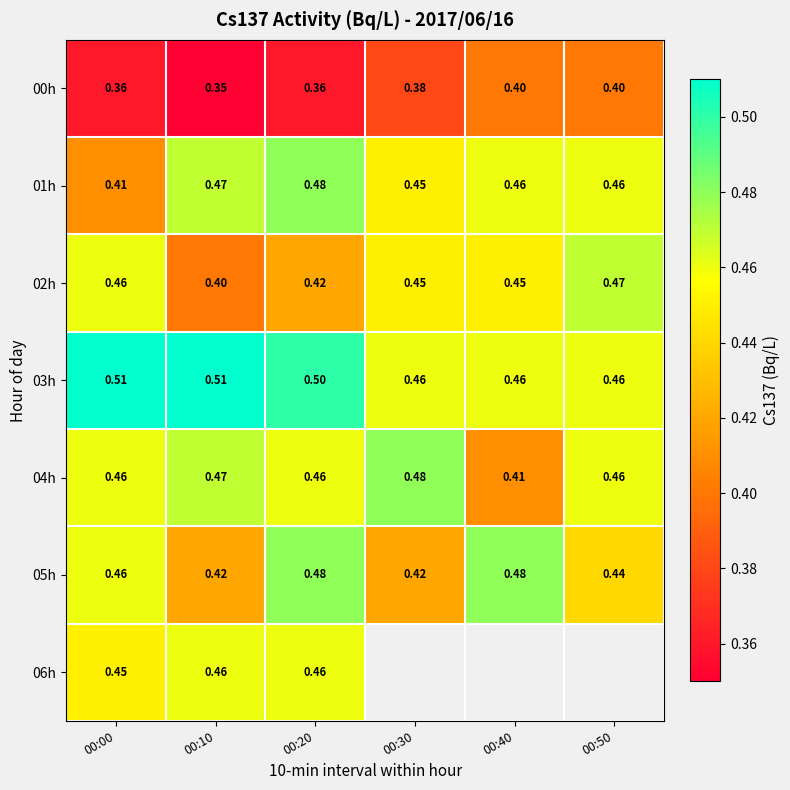

Is the value of 05h at 00:30 greater than the value of 01h at 00:40?

No